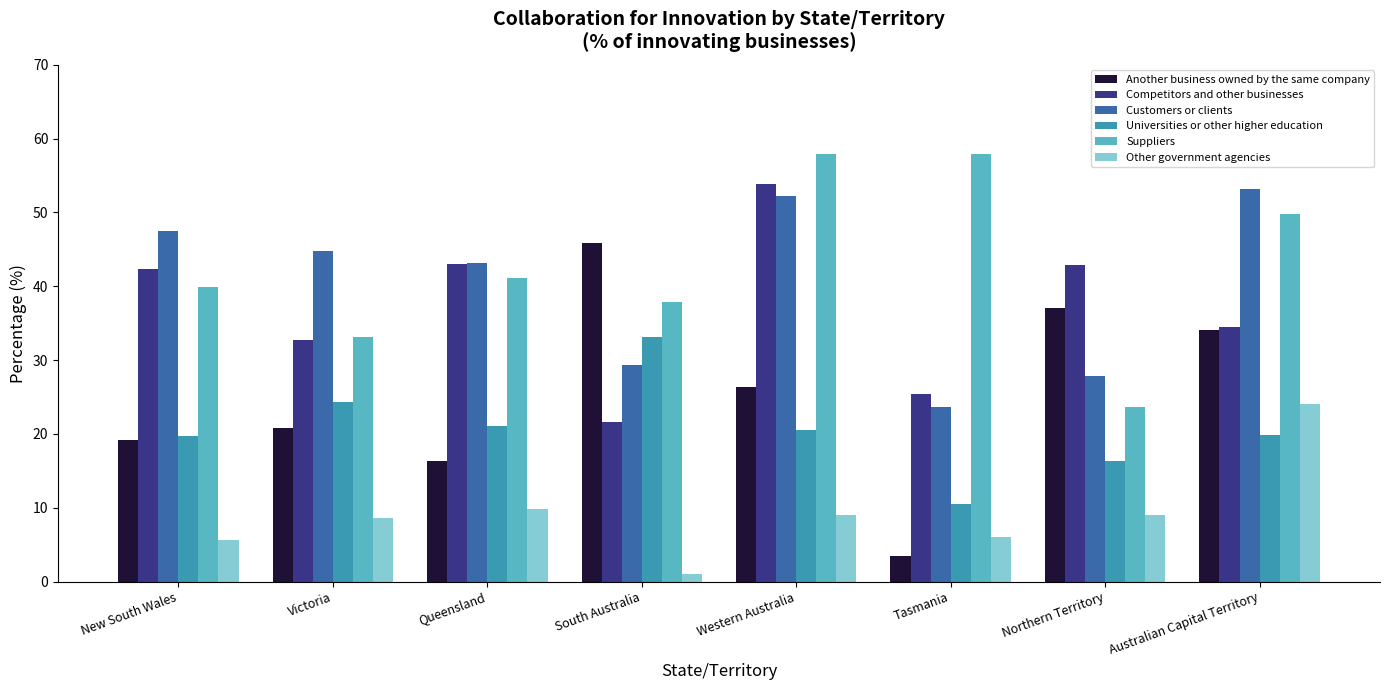

What is the lowest value of the Suppliers series?

23.6